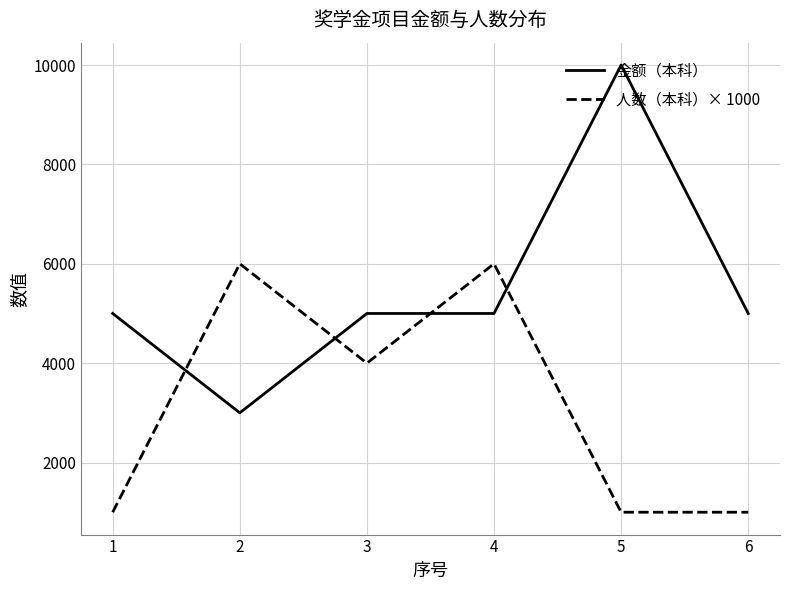

True or false: 金额（本科） has a value of 5000 at 6.

True